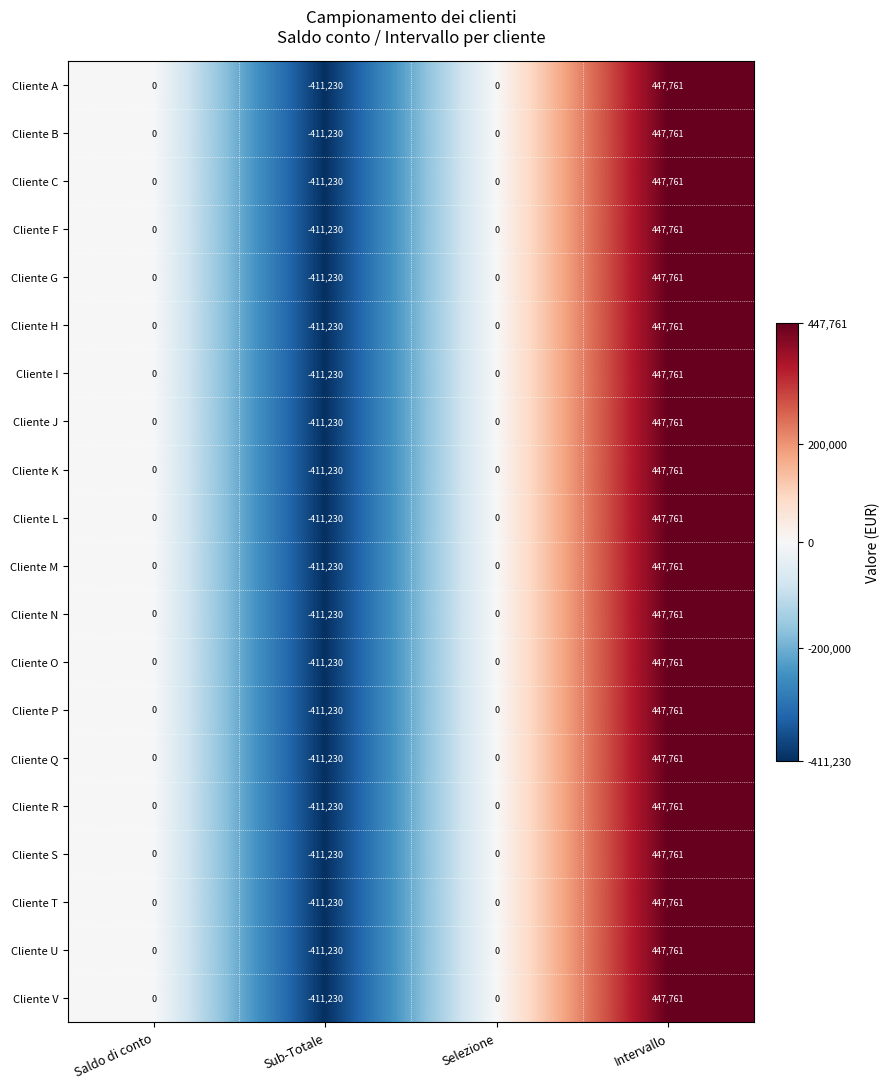

At which category is the sum across all series the highest?

Intervallo